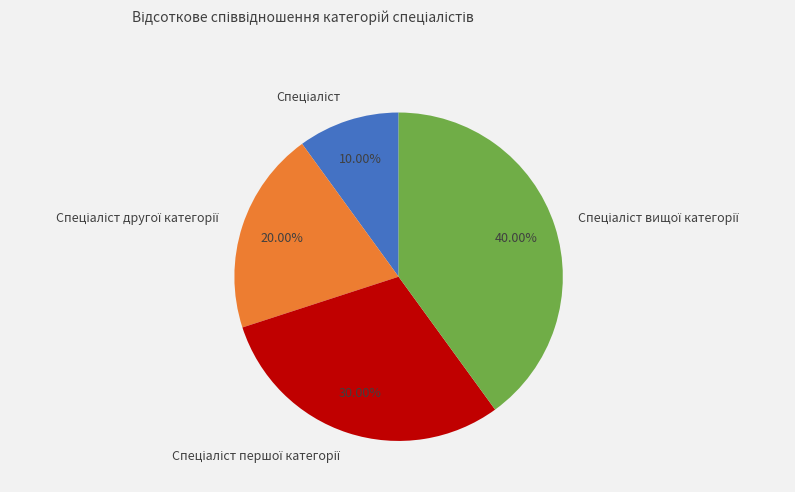

How many slices are in this pie chart?

4